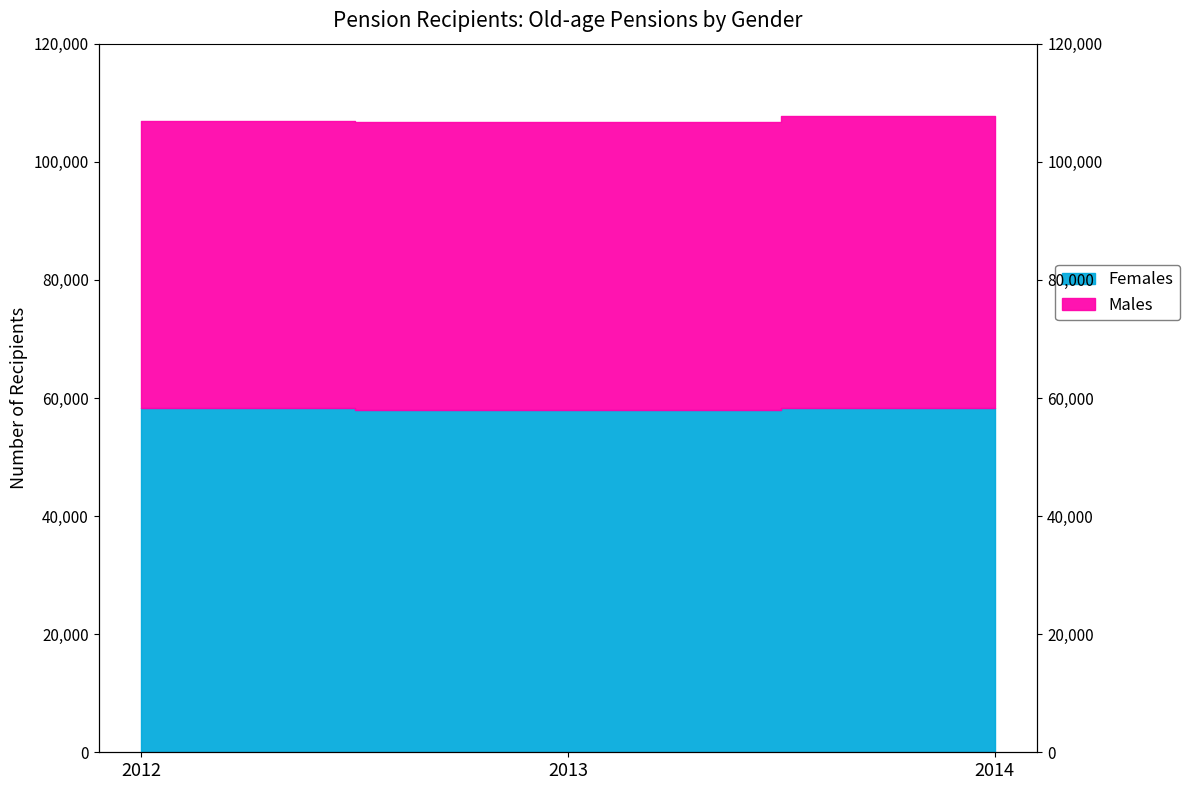

What is the ratio of the value at 2014 to the value at 2013?

1.0